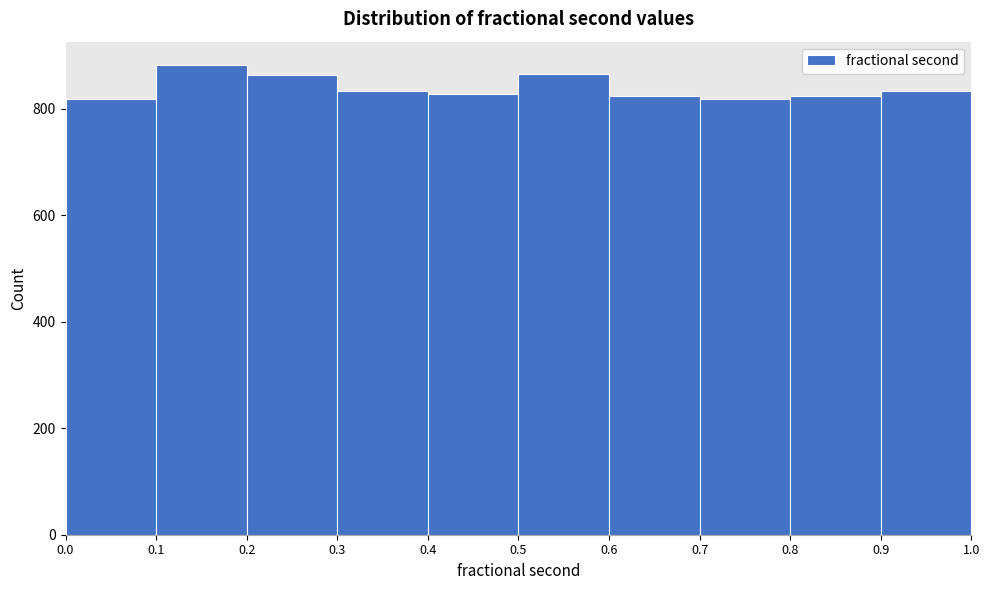

Reading left to right, transcribe this chart: for each bar, give the range it covers on the x-axis and its height. The values are not printed on the chart, so give them approximately, as read against the axis.

0.0 to 0.1: 820
0.1 to 0.2: 880
0.2 to 0.3: 860
0.3 to 0.4: 840
0.4 to 0.5: 820
0.5 to 0.6: 860
0.6 to 0.7: 820
0.7 to 0.8: 820
0.8 to 0.9: 820
0.9 to 1.0: 840